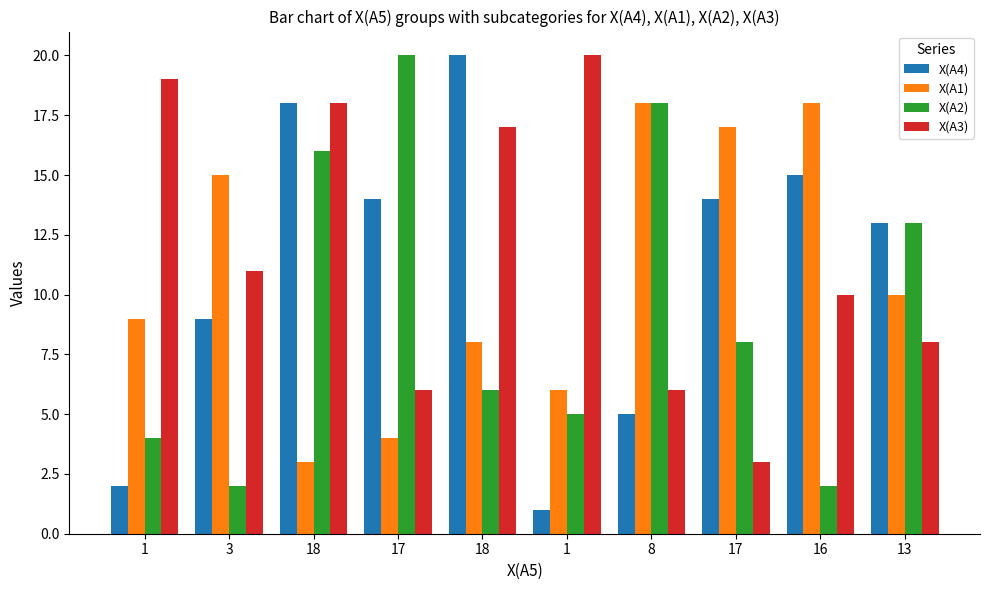

Which label corresponds to the smallest value in the chart?

1